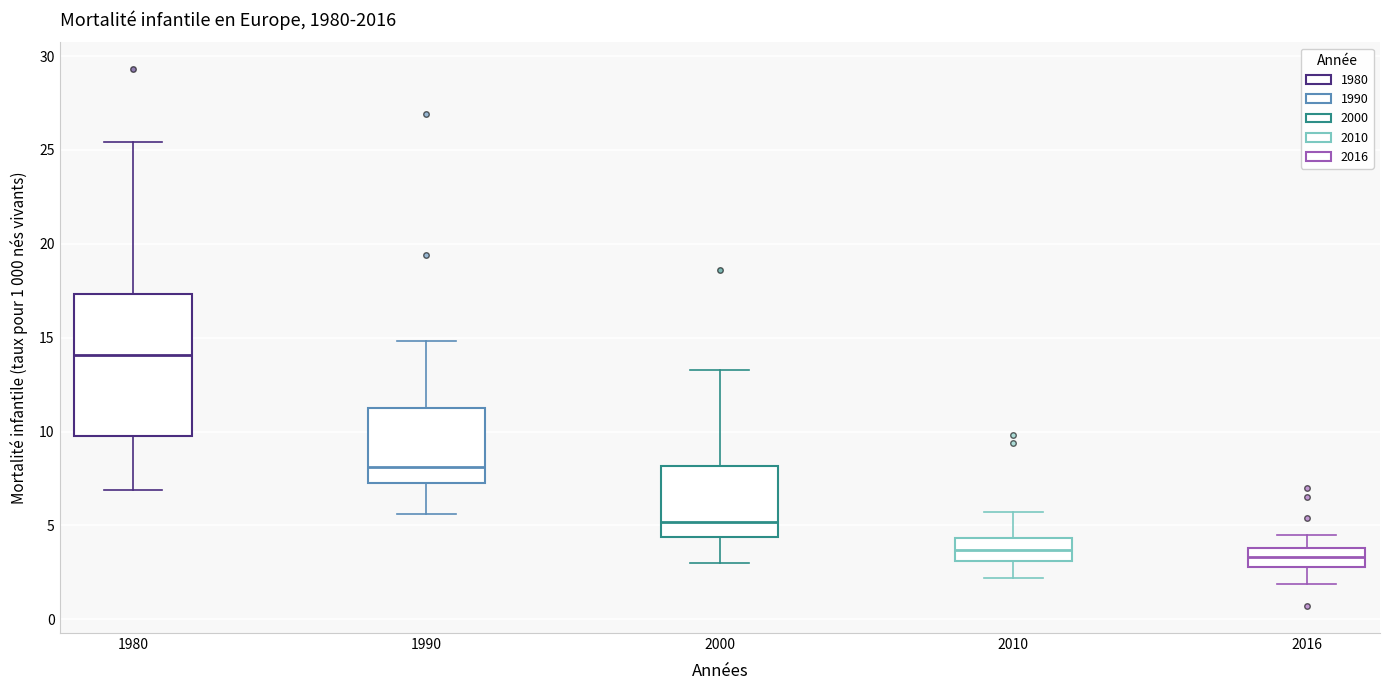

Reading left to right, transcribe this box plot: for each box, give where its median line is, the range the box spans, and where its two whiskers end, as read against the y-axis. The values are not printed on the chart, so give them approximately, as read against the axis.

1980: median 14.0, box 10.0 to 17.5, whiskers 7.0 to 25.5
1990: median 8.0, box 7.5 to 11.5, whiskers 5.5 to 15.0
2000: median 5.0, box 4.5 to 8.0, whiskers 3.0 to 13.5
2010: median 3.5, box 3.0 to 4.5, whiskers 2.0 to 5.5
2016: median 3.5, box 3.0 to 4.0, whiskers 2.0 to 4.5